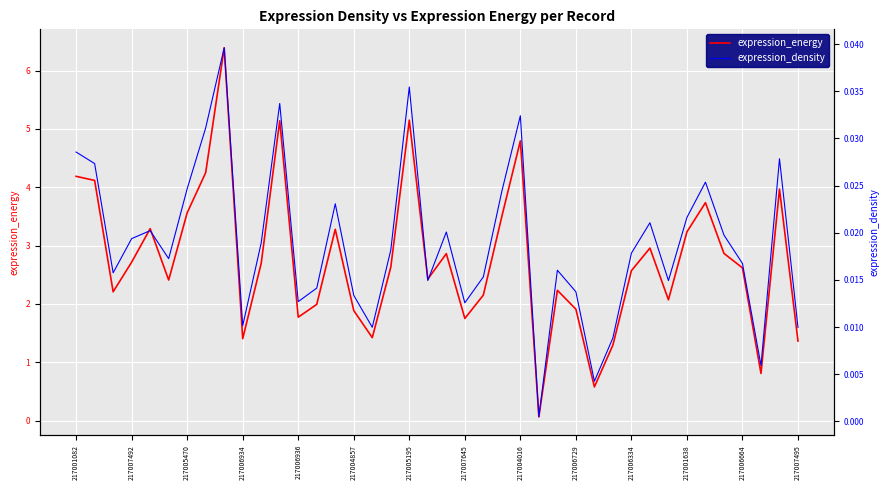

Reading left to right, list all the values displayed in this chart.

expression_energy: 4.2	4.1	2.2	2.7	3.3	2.4	3.6	4.3	6.4	1.4	2.7	5.1	1.8	2.0	3.3	1.9	1.4	2.6	5.2	2.4	2.9	1.8	2.2	3.5	4.8	0.1	2.2	1.9	0.6	1.3	2.6	3.0	2.1	3.2	3.7	2.9	2.6	0.8	4.0	1.4
expression_density: 0.0	0.0	0.0	0.0	0.0	0.0	0.0	0.0	0.0	0.0	0.0	0.0	0.0	0.0	0.0	0.0	0.0	0.0	0.0	0.0	0.0	0.0	0.0	0.0	0.0	0.0	0.0	0.0	0.0	0.0	0.0	0.0	0.0	0.0	0.0	0.0	0.0	0.0	0.0	0.0